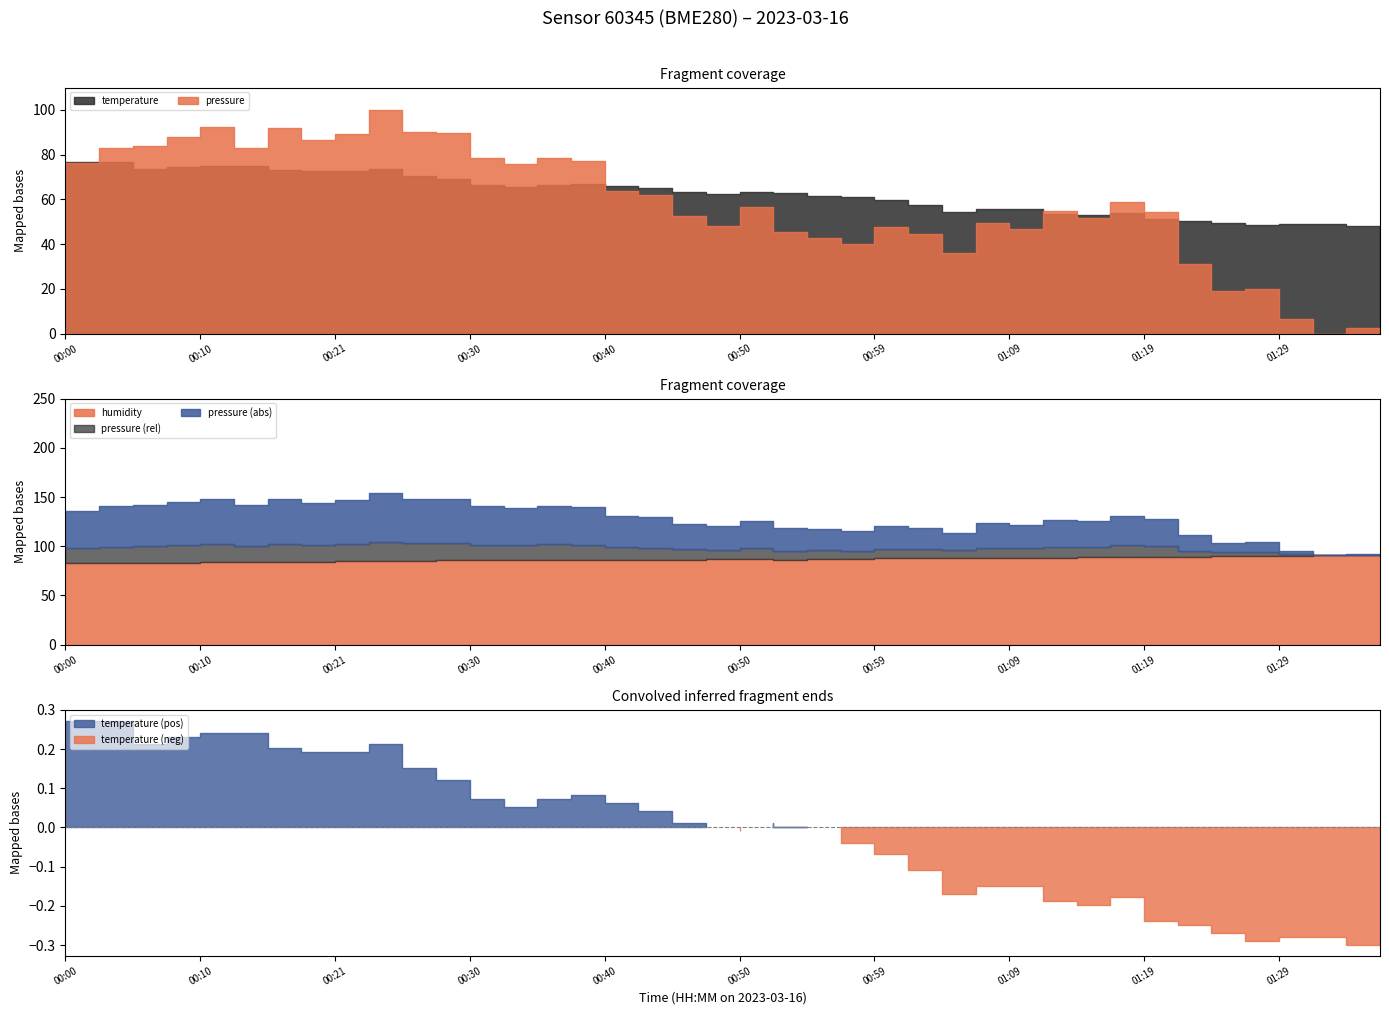

List the labels in order of pressure value, smallest first.

01:34, 01:36, 01:31, 01:26, 01:29, 01:24, 01:07, 00:59, 00:57, 01:04, 00:55, 01:12, 01:02, 00:50, 01:09, 01:17, 00:47, 01:21, 01:14, 00:52, 01:19, 00:45, 00:42, 00:00, 00:35, 00:03, 00:40, 00:33, 00:38, 00:15, 00:05, 00:08, 00:21, 00:10, 00:23, 00:30, 00:28, 00:18, 00:13, 00:25